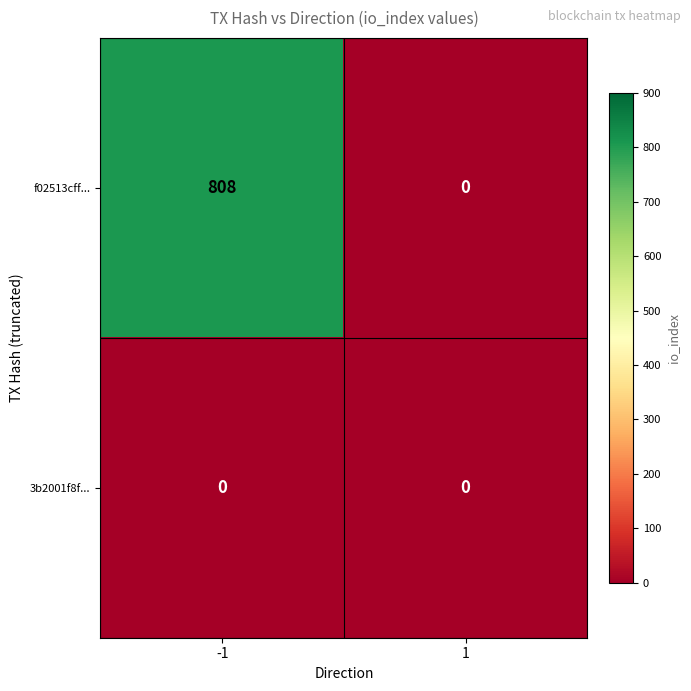

Which category has the highest value across all series?

-1